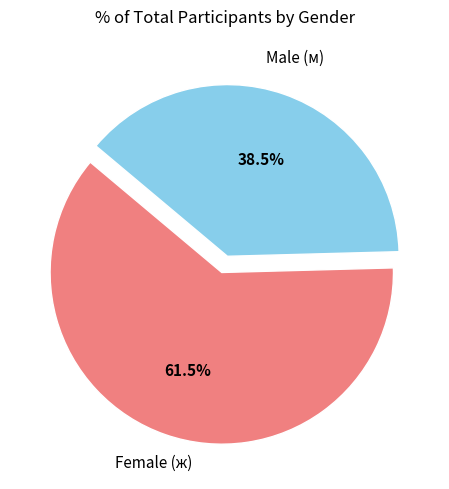

Is there any slice that represents more than half of the pie?

Yes